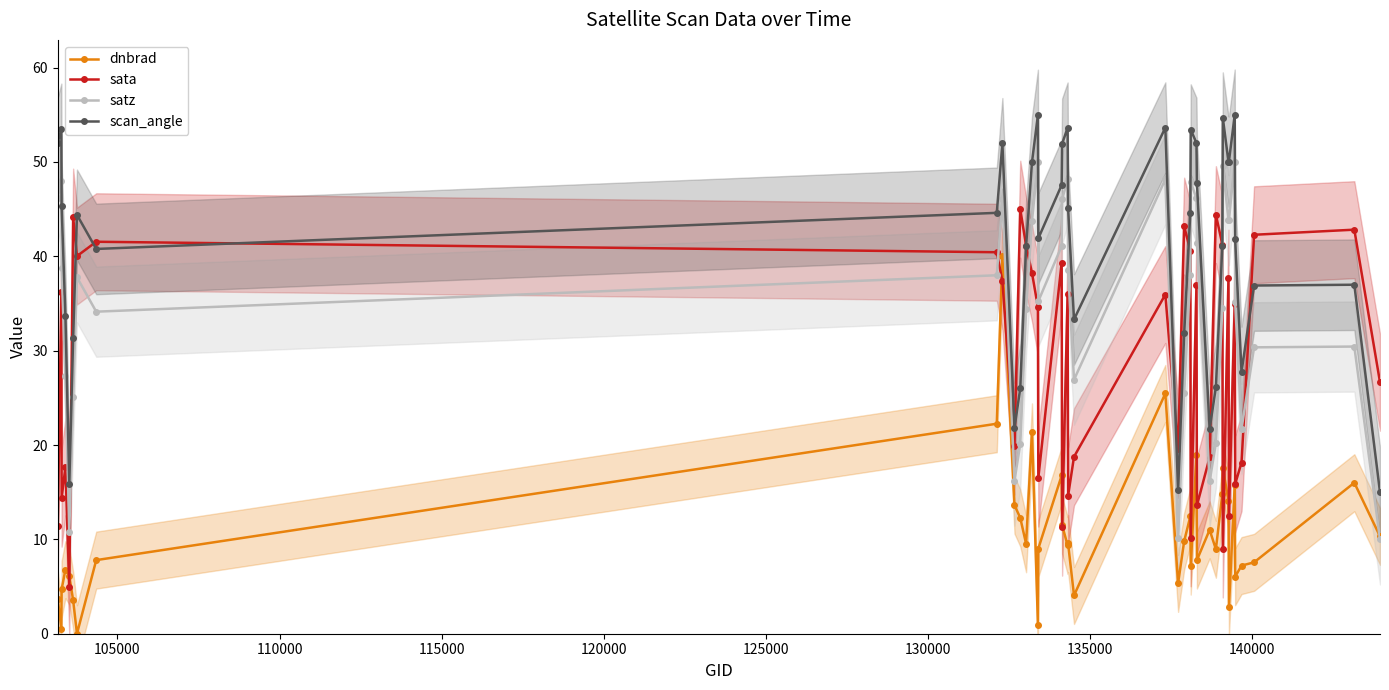

True or false: dnbrad has more than 2 points higher than both neighbors.

True